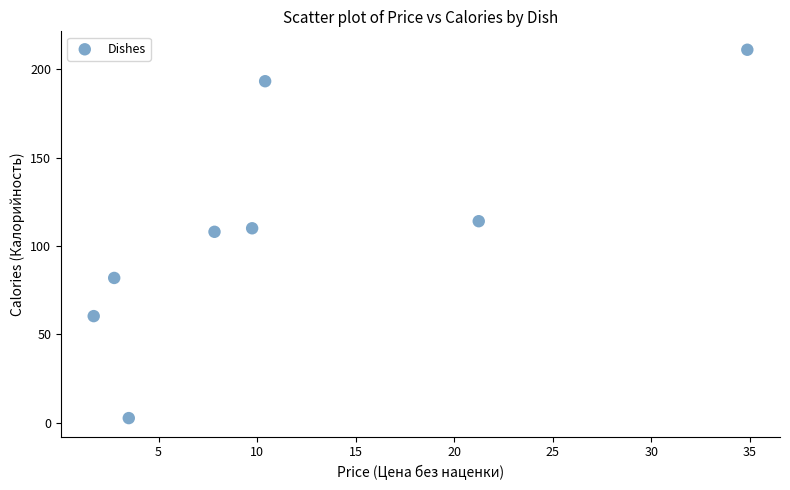

What is the average X value?

11.5